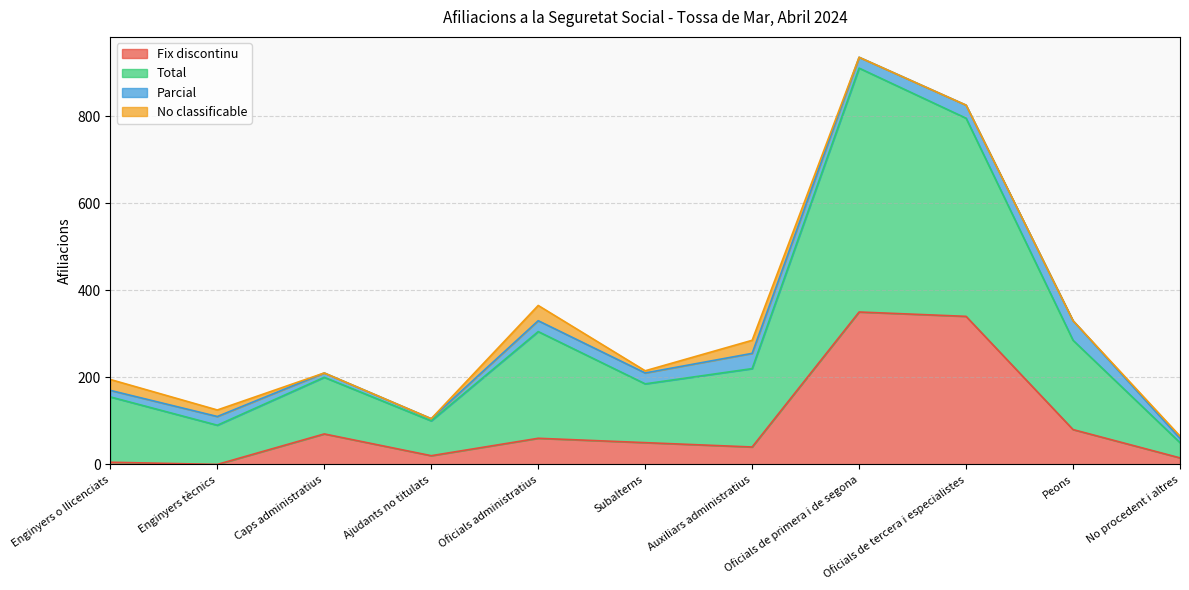

True or false: Total and Fix discontinu intersect in this chart.

False